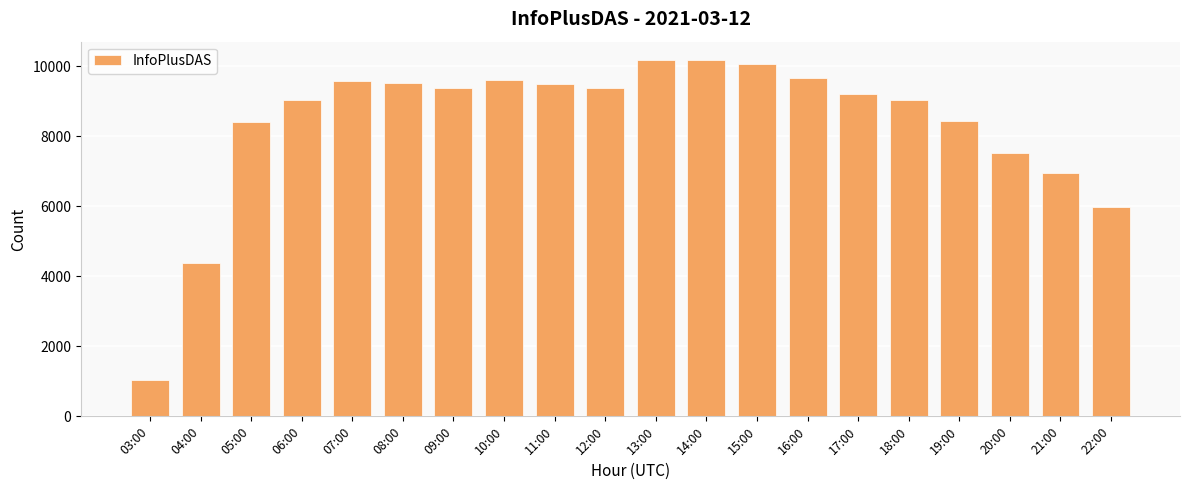

Between 17:00 and 20:00, which is larger?

17:00